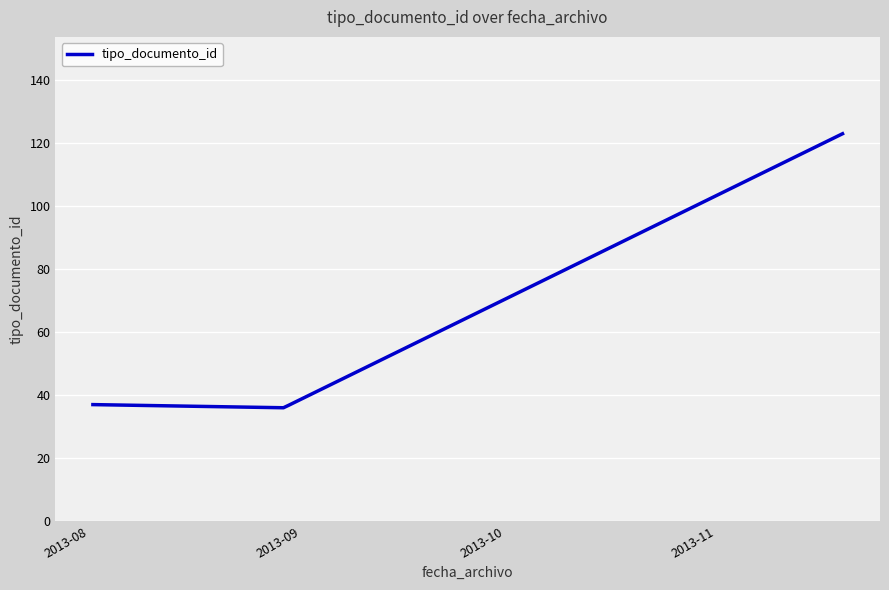

What is the greatest value displayed?

123.0